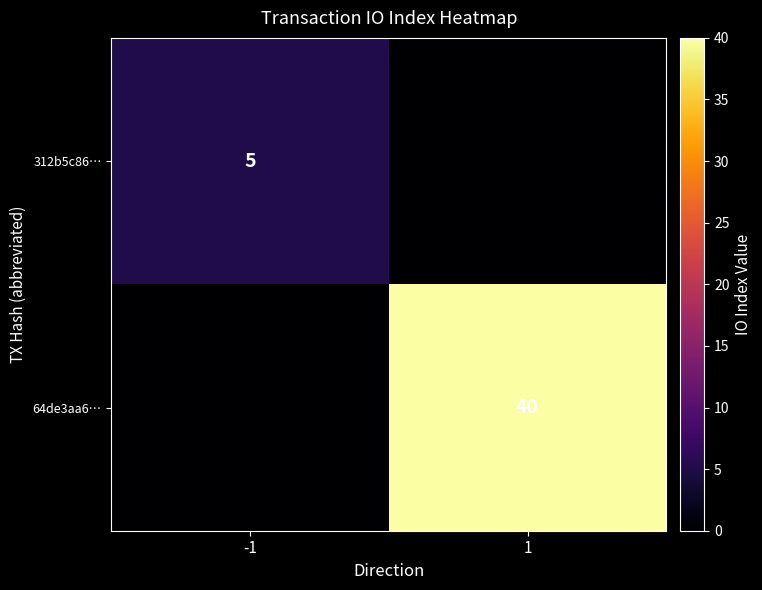

How many series are shown in this chart?

2